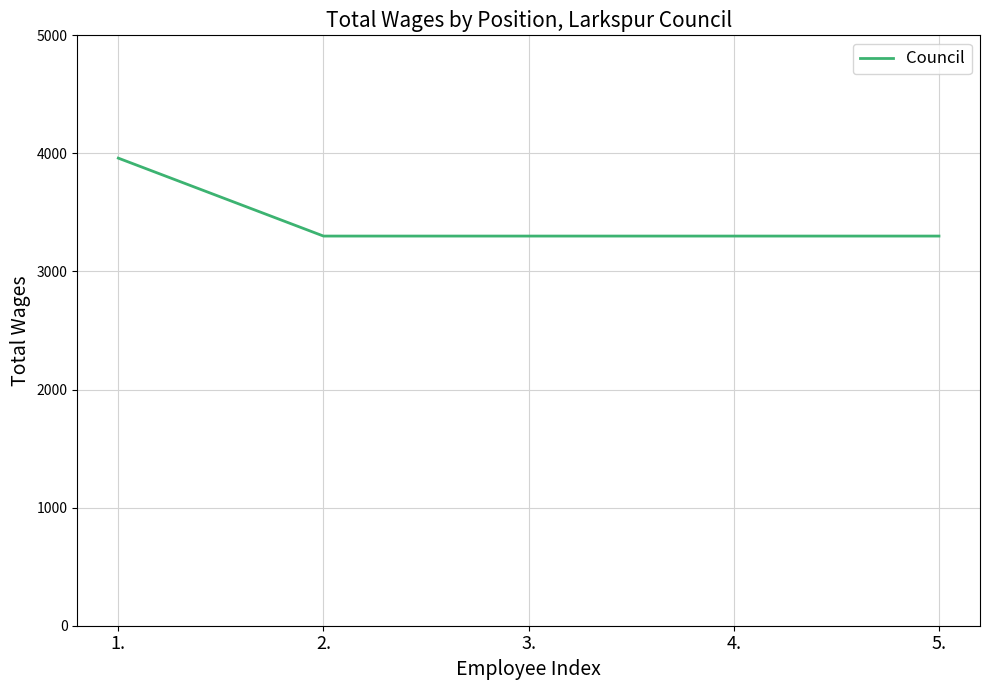

Approximately how many times larger is the value at 4. compared to 5.?

1.0